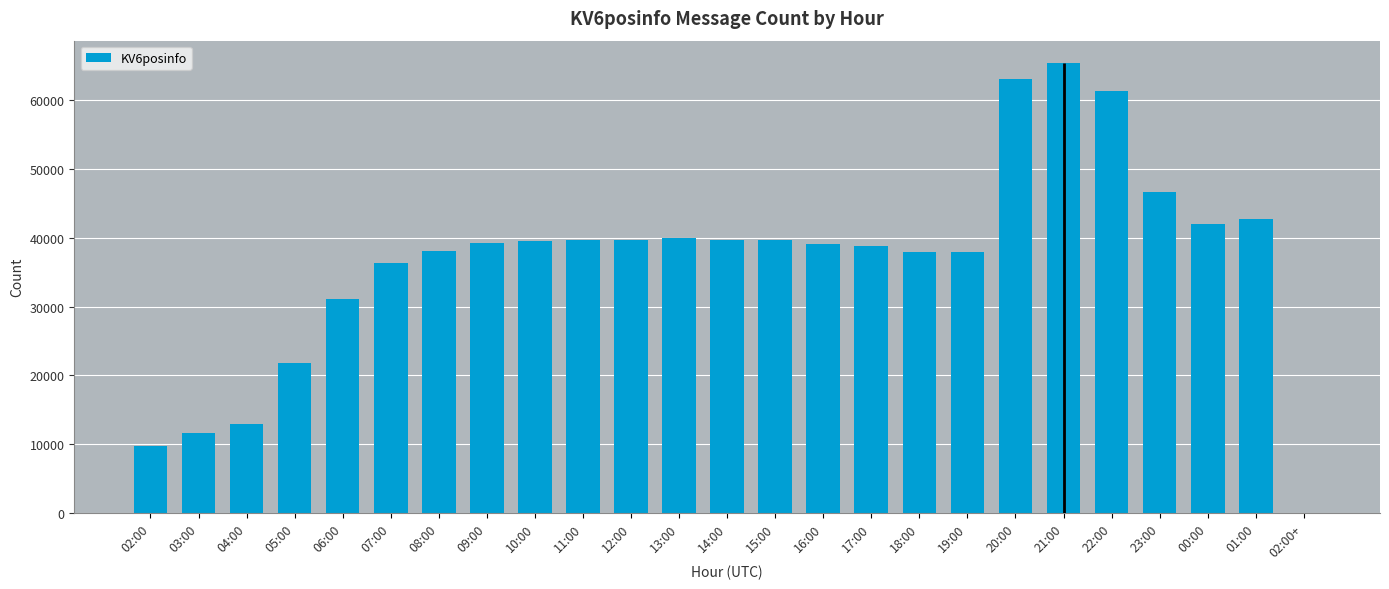

List the labels in order of value, largest first.

21:00, 20:00, 22:00, 23:00, 01:00, 00:00, 13:00, 14:00, 12:00, 11:00, 15:00, 10:00, 09:00, 16:00, 17:00, 08:00, 19:00, 18:00, 07:00, 06:00, 05:00, 04:00, 03:00, 02:00, 02:00+